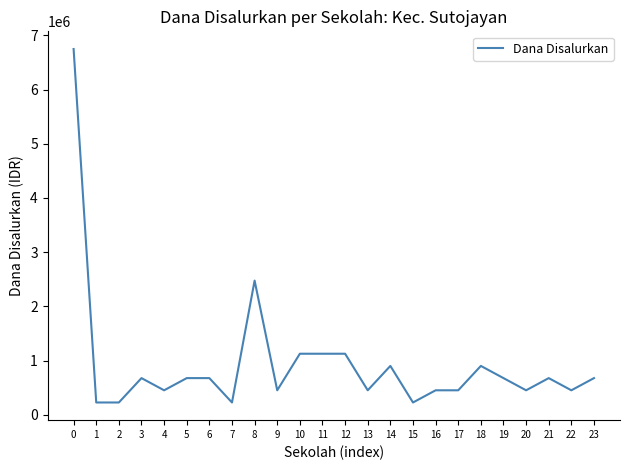

What is the ratio of the value at 14 to the value at 16?

2.0